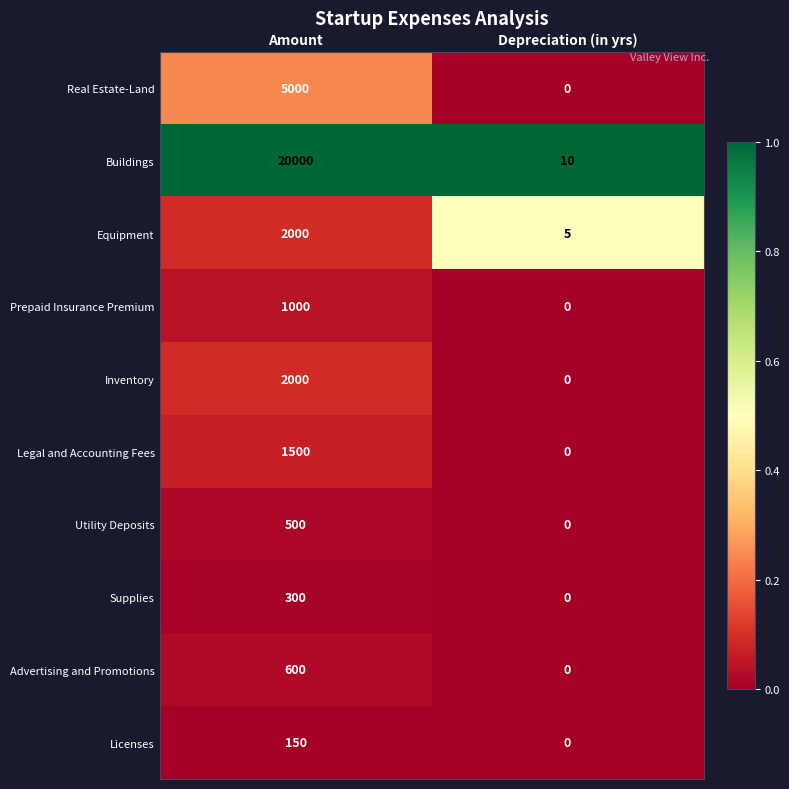

Which category has the highest value across all series?

Amount